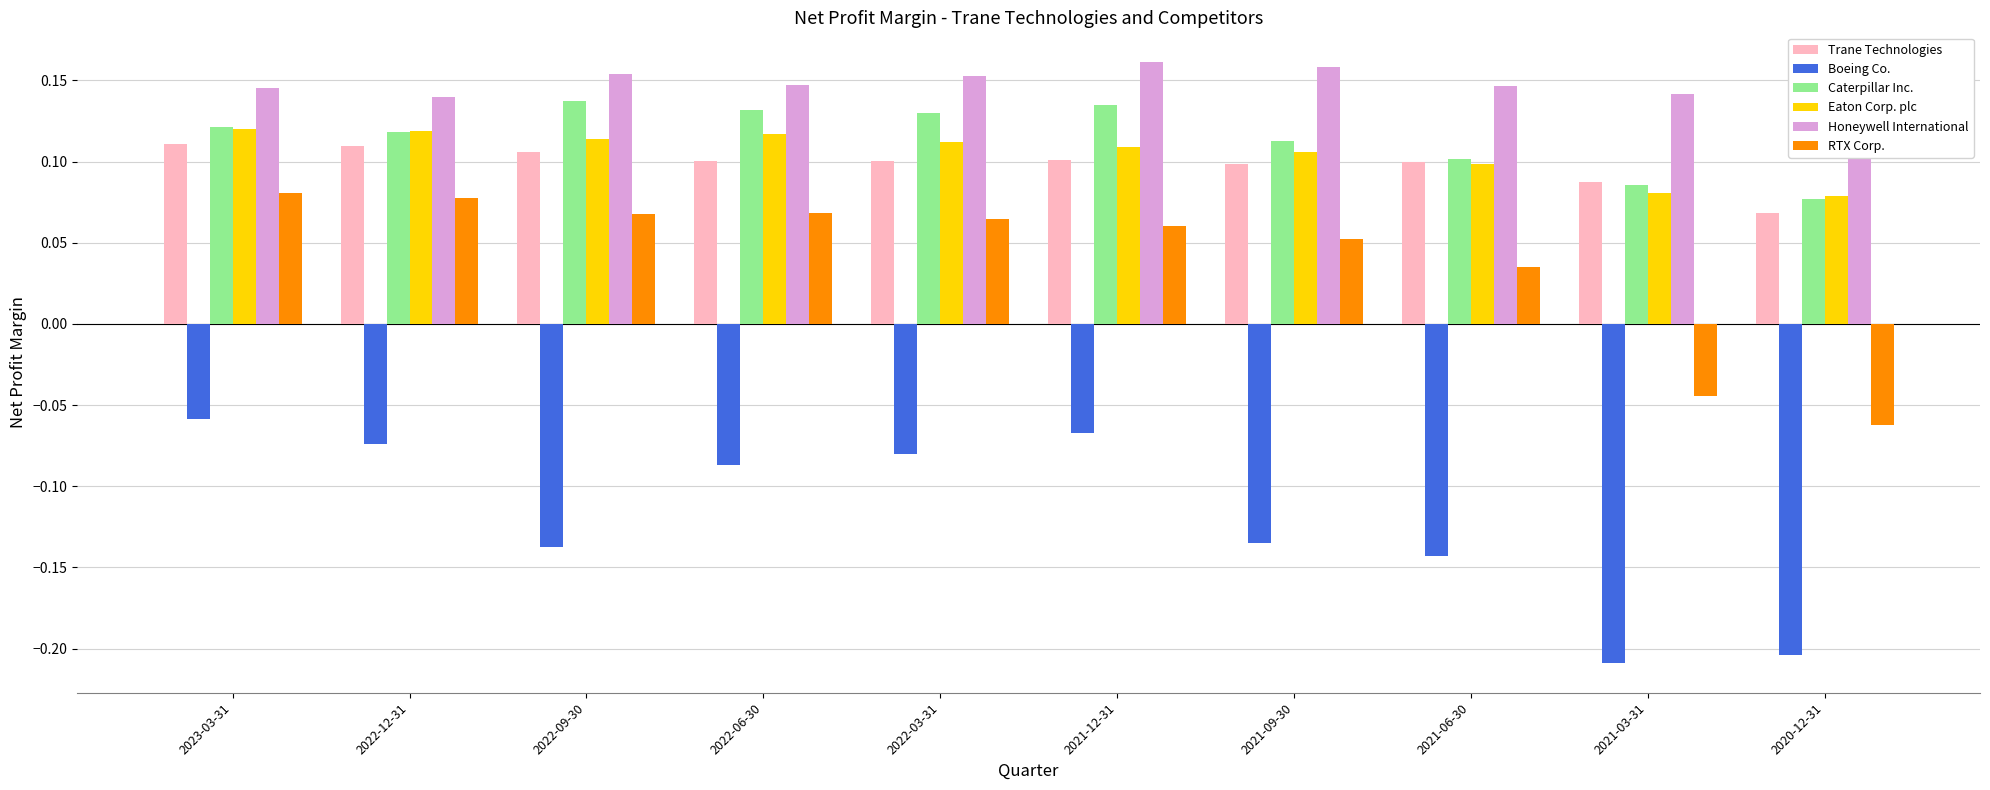

Where is Caterpillar Inc. nearest to the value 0?

2020-12-31